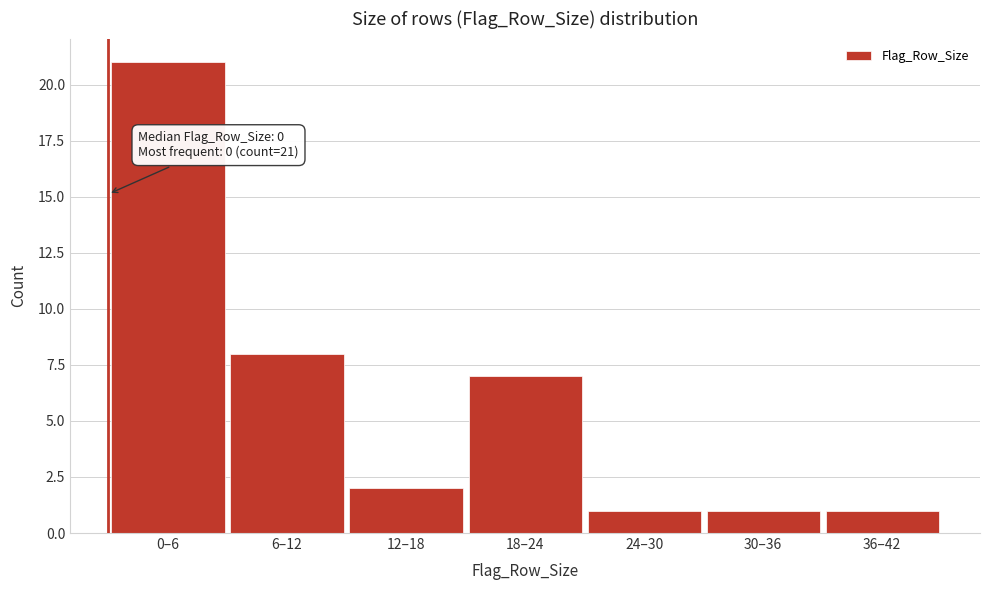

Reading right to left, transcribe all the data shown in this chart.

1	1	1	7	2	8	21